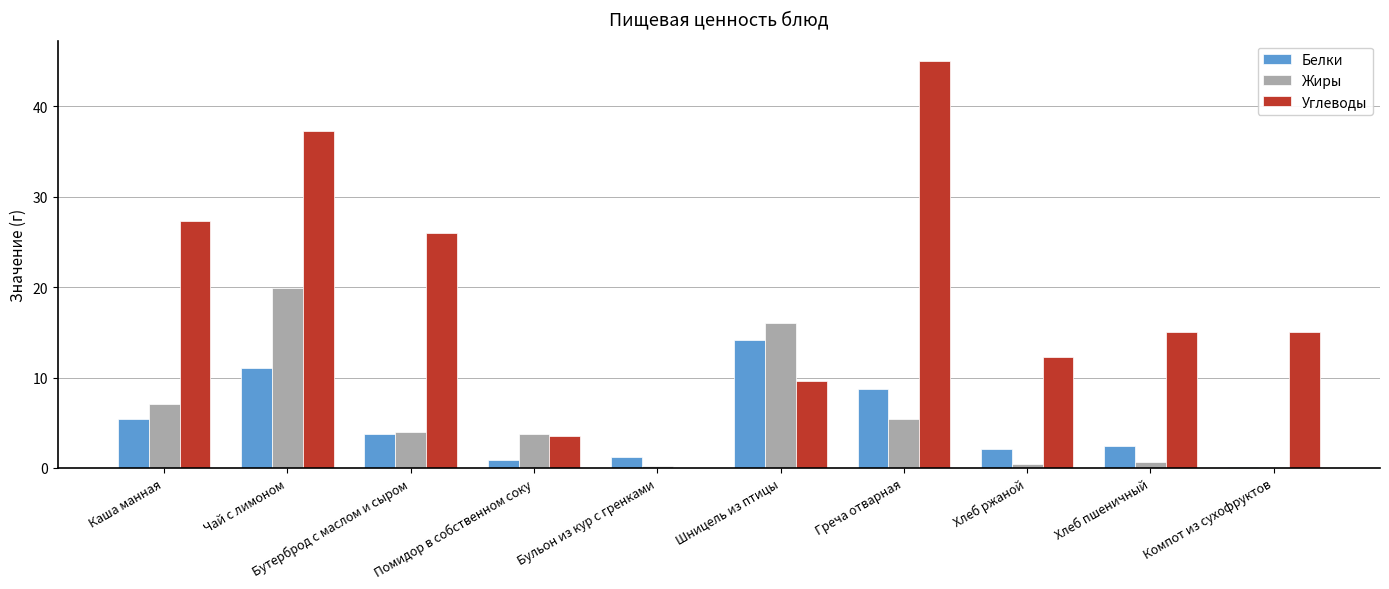

What are all the series names shown in the legend?

Белки, Жиры, Углеводы